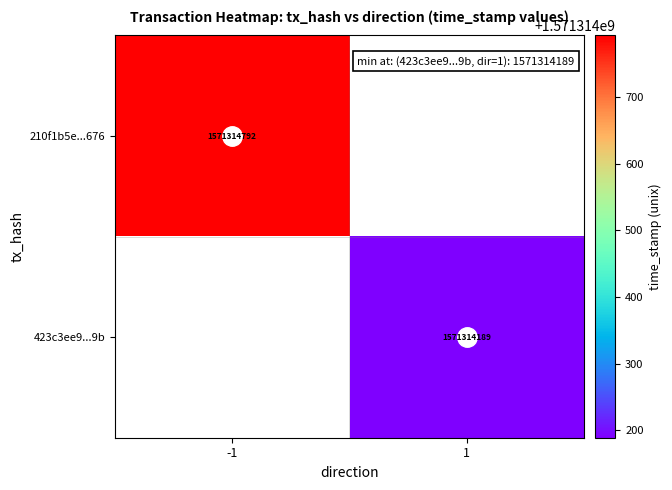

Rank the series by their average value, from highest to lowest.

210f1b5e00d48ea4339a6207424aad991ef9676, 423c3ee91ac0db7f853a4c983cef8154972ce9b